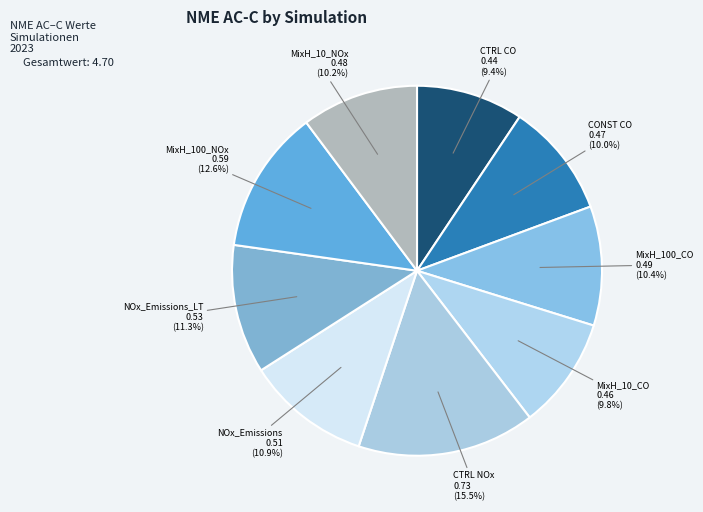

What portion of the pie excludes MixH_10_CO?

90.2%